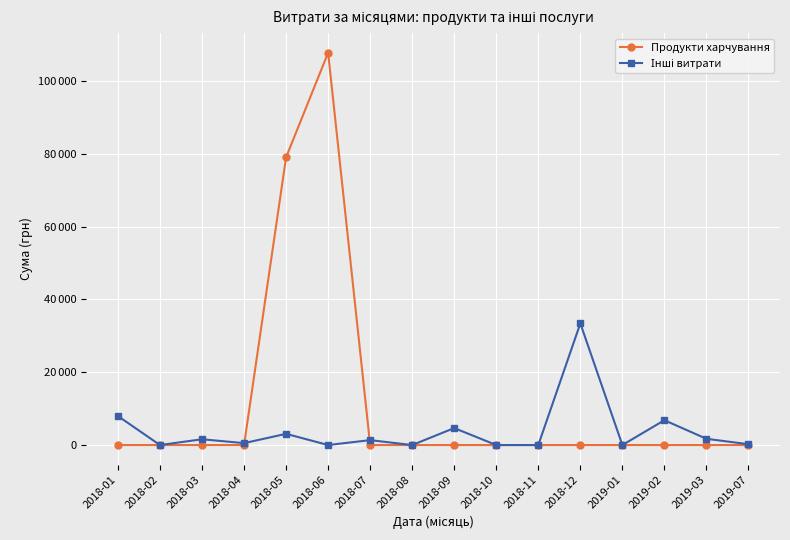

Where is Продукти харчування nearest to the value 53901?

2018-05